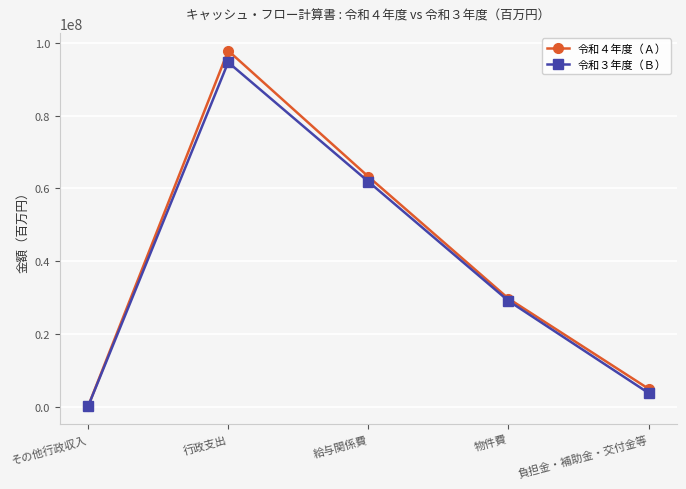

Rank the categories by 令和３年度（Ｂ） value from lowest to highest.

その他行政収入, 負担金・補助金・交付金等, 物件費, 給与関係費, 行政支出